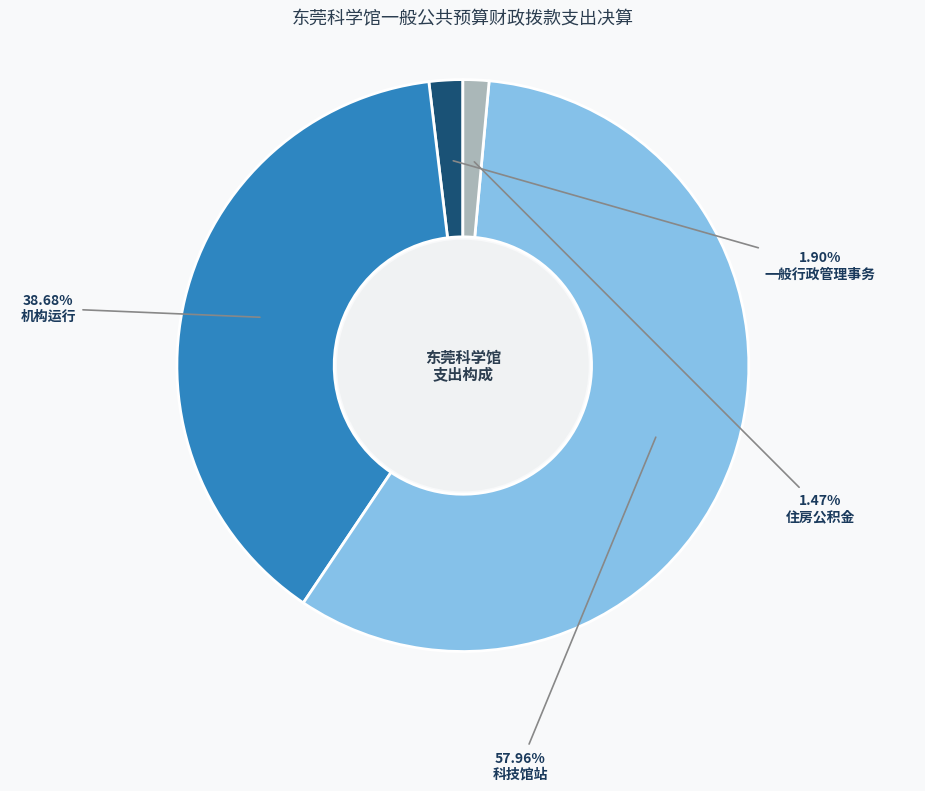

Does any single category account for the majority?

Yes